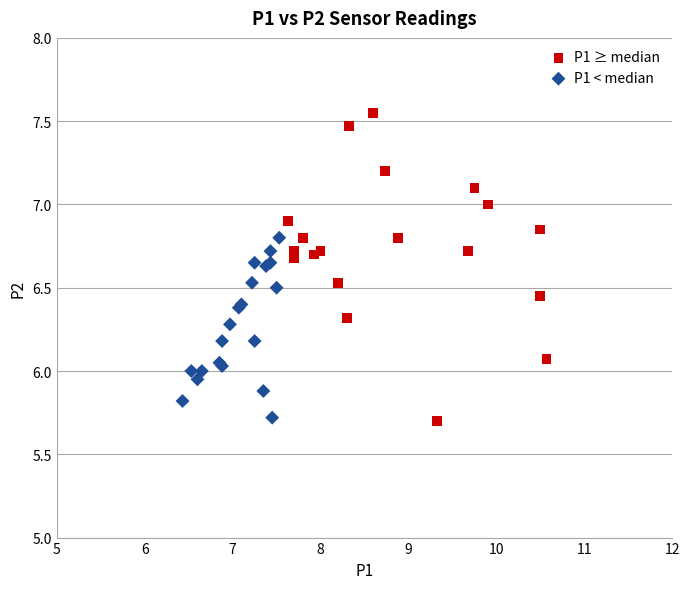

Which series contains the highest Y value?

P1 ≥ median